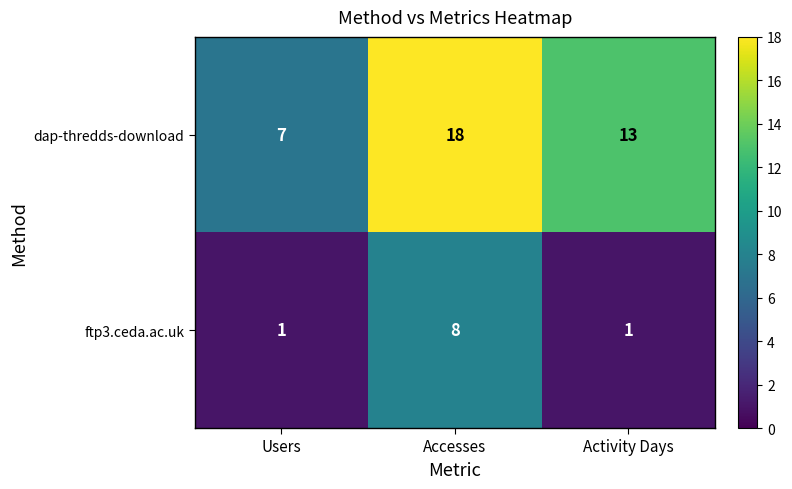

How many values in the ftp3.ceda.ac.uk series exceed 1?

1